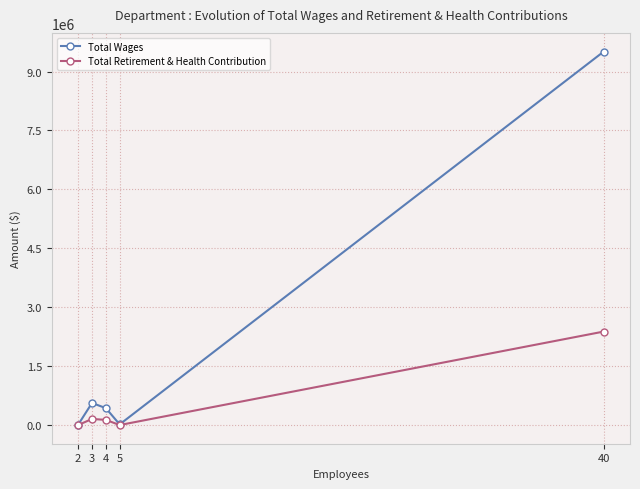

What is the highest value of the Total Wages series?

9509416